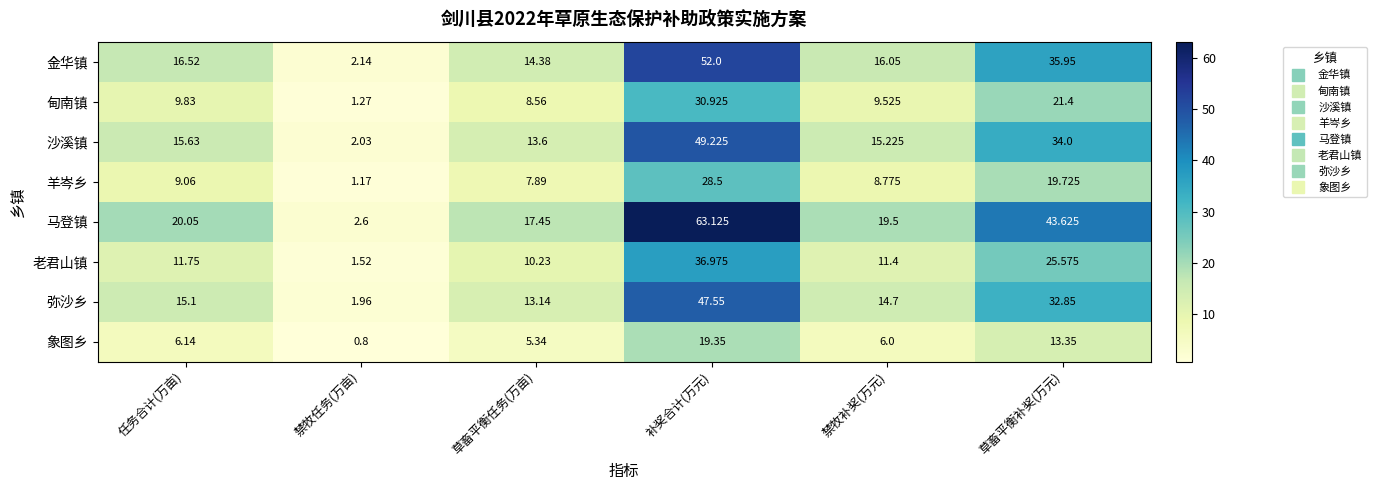

Rank the series at 禁牧任务(万亩) from highest to lowest value.

马登镇, 金华镇, 沙溪镇, 弥沙乡, 老君山镇, 甸南镇, 羊岑乡, 象图乡